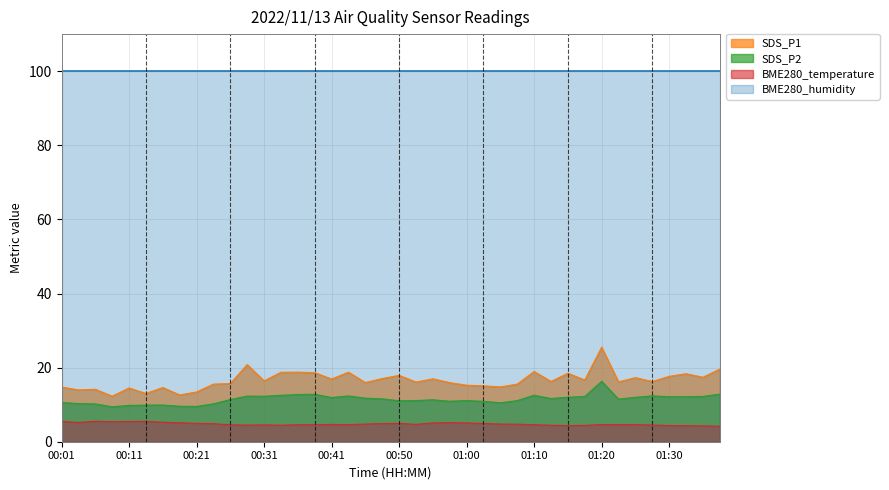

What position from the left is 00:23?

10